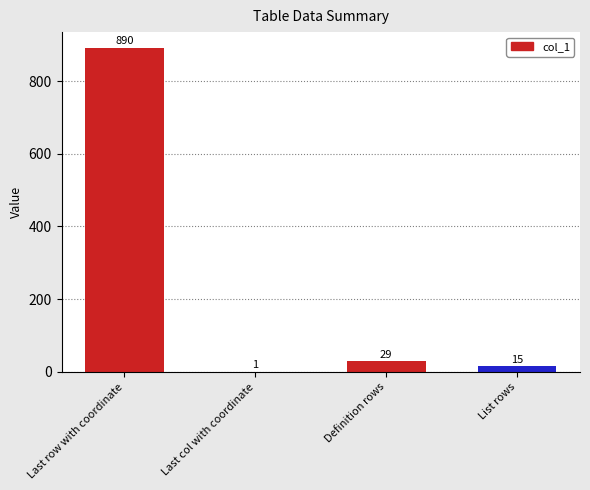

Between Definition rows and Last row with coordinate, which is larger?

Last row with coordinate